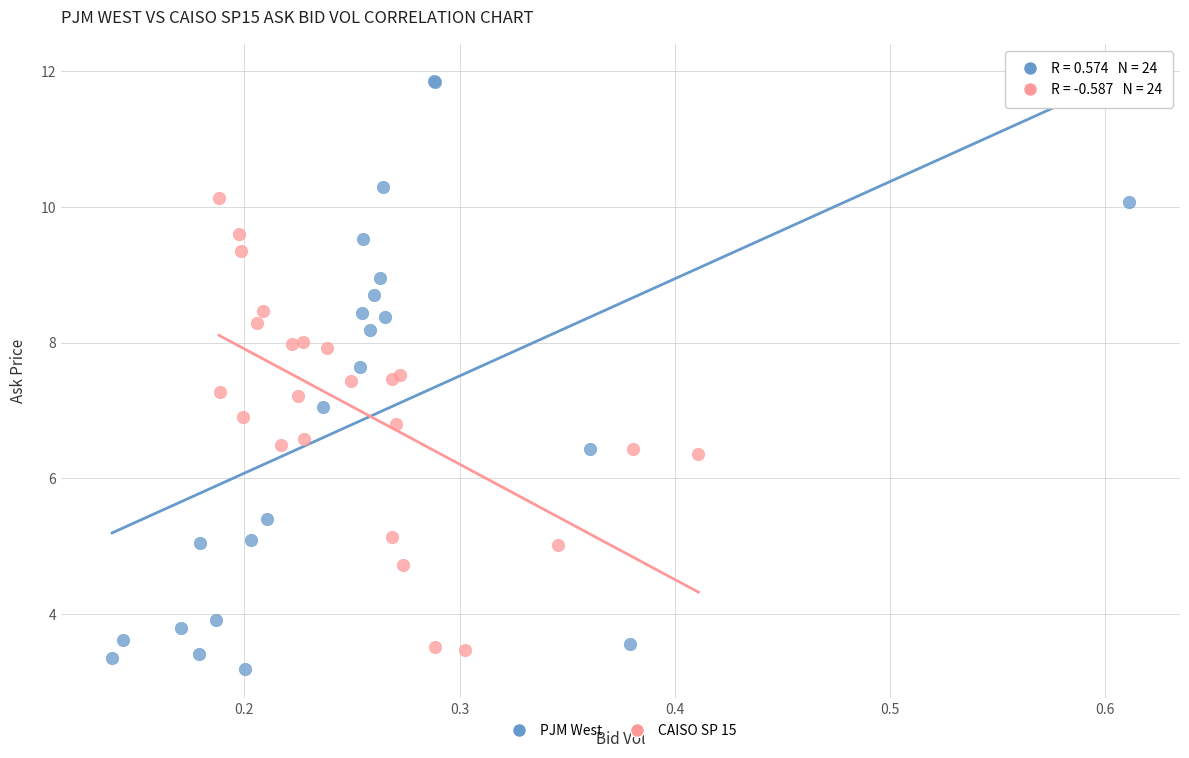

Which series reaches the minimum Y coordinate?

PJM West